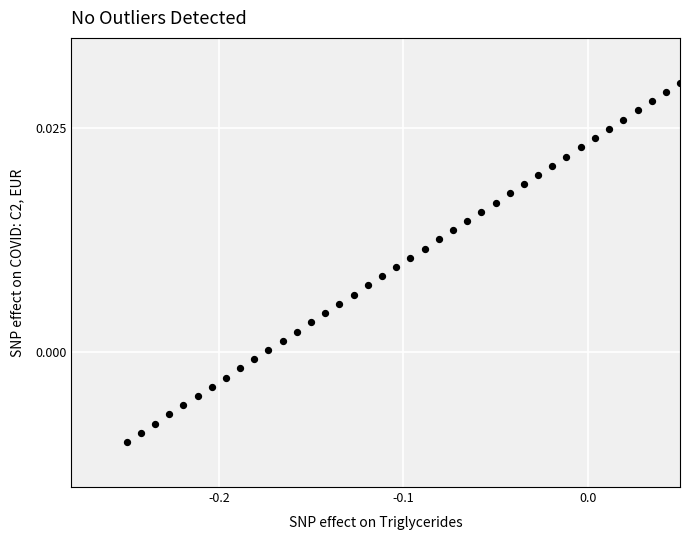

What is the range of X values (max minus min)?

0.3